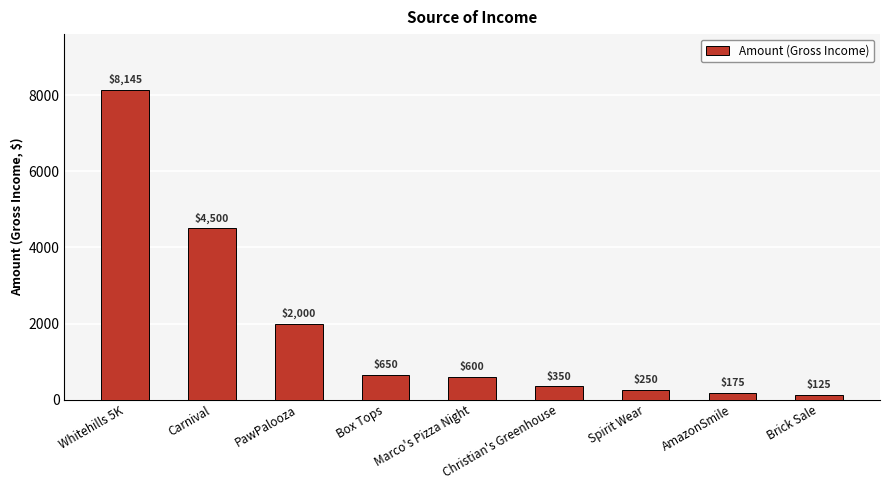

Approximately how many times larger is the value at Christian's Greenhouse compared to Spirit Wear?

1.4